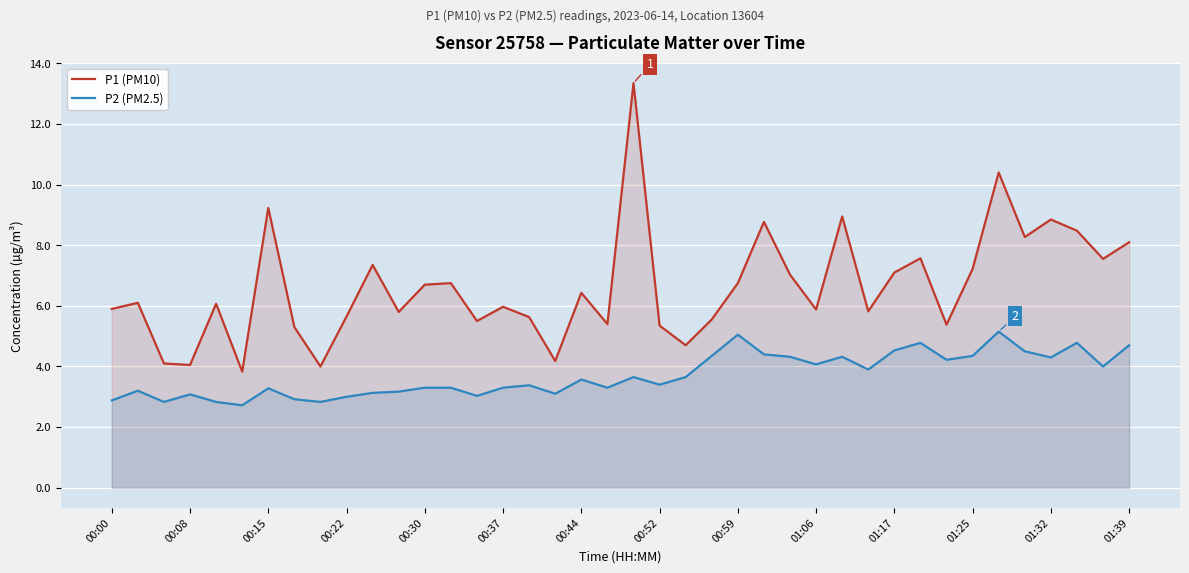

What is the difference between the maximum and minimum values in the P1 (PM10) series?

9.5